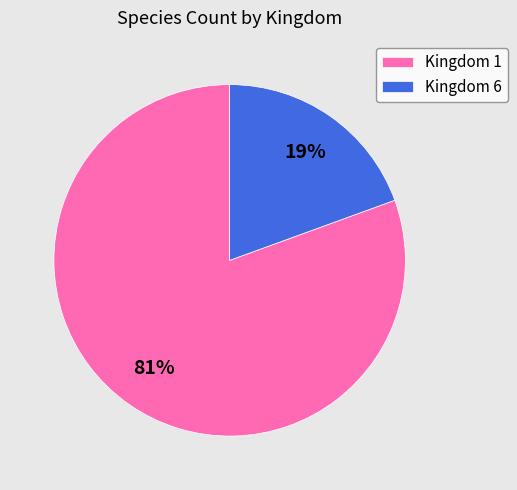

Between Kingdom 1 and Kingdom 6, which is larger?

Kingdom 1